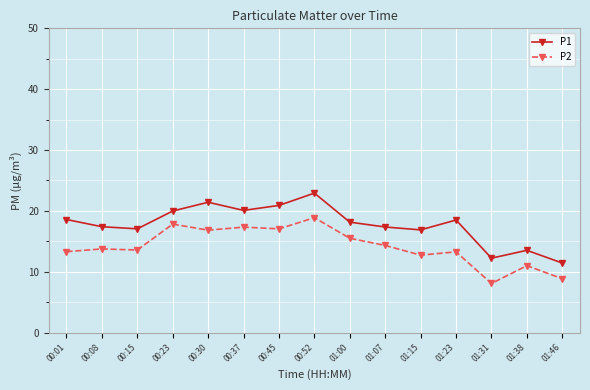

At 00:23, list the series in order from smallest to largest.

P2, P1